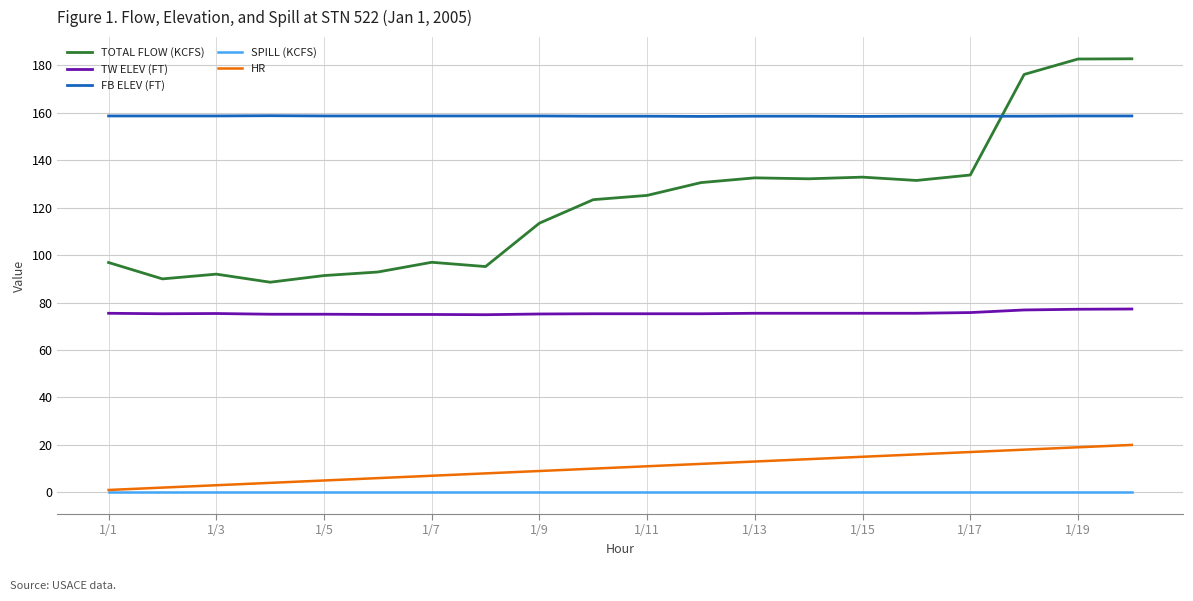

Rank the series by their maximum value, from highest to lowest.

TOTAL FLOW (KCFS), FB ELEV (FT), TW ELEV (FT), HR, SPILL (KCFS)